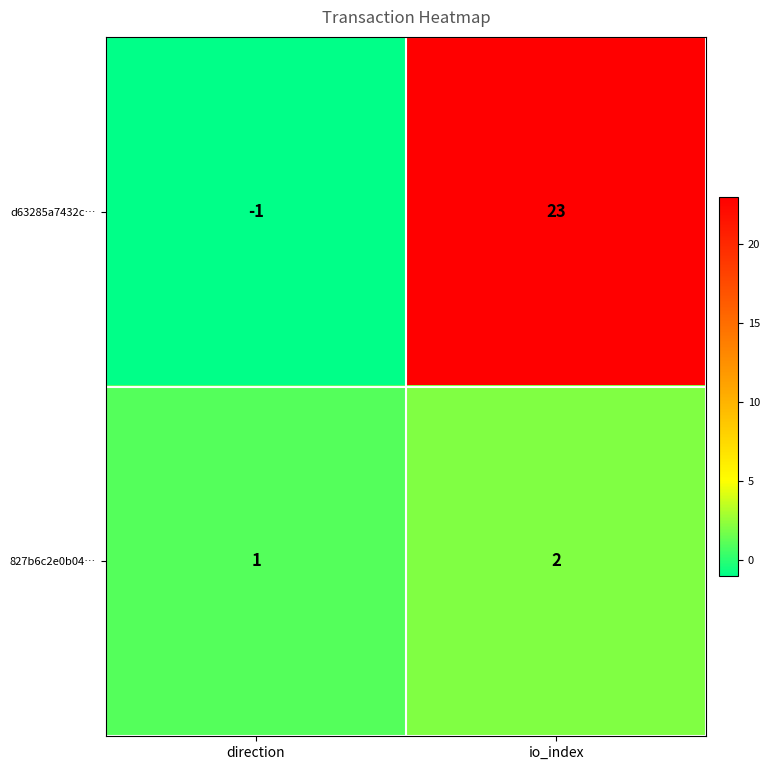

How many values in the 827b6c2e0b04… series are below 2?

1